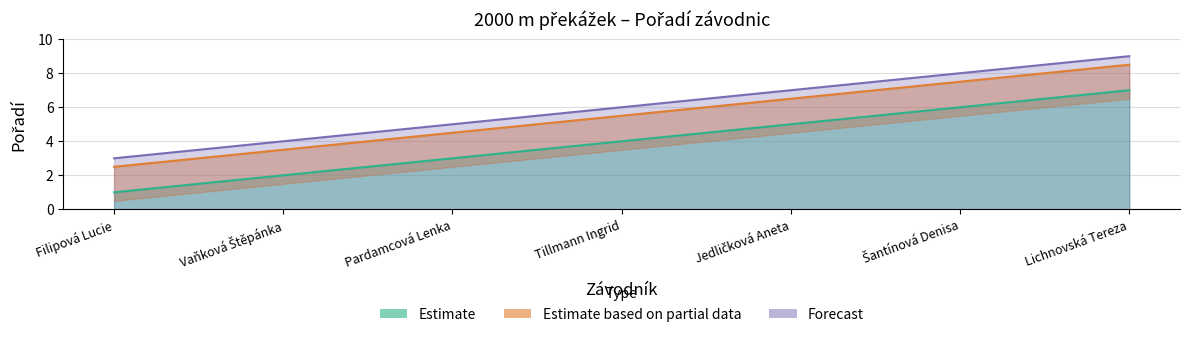

What is the value of the Estimate based on partial data point at the 6th from the left?

7.5